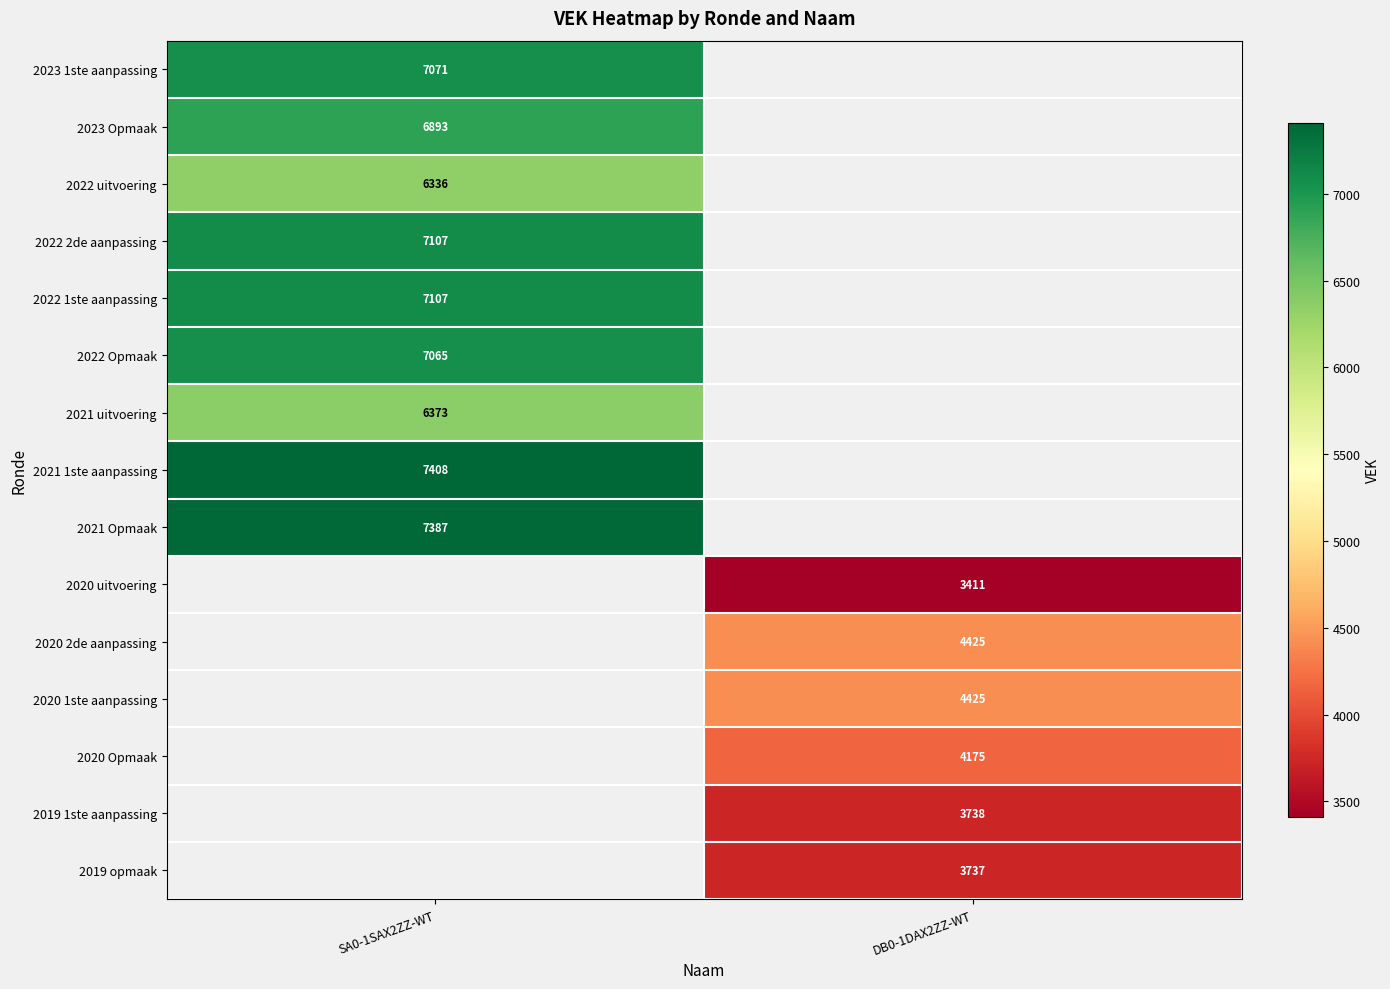

At which category does the chart reach its peak across all series?

SA0-1SAX2ZZ-WT